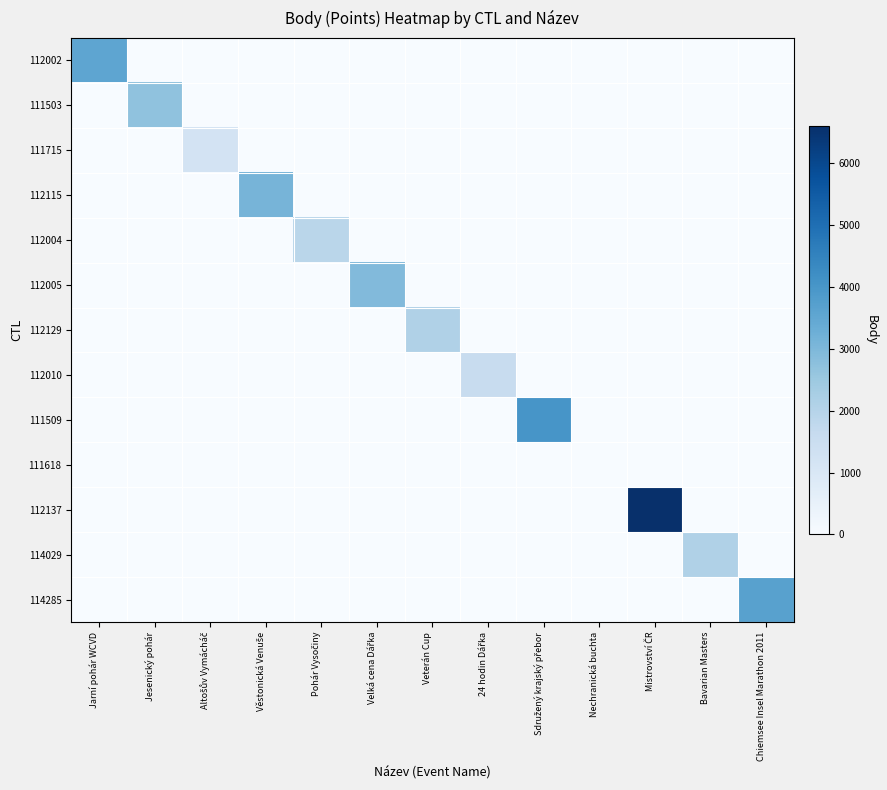

Reading right to left, what are all the values shown in this chart?

112002: Chiemsee Insel Marathon 2011=0	Bavarian Masters=0	Mistrovství ČR=0	Nechranická buchta=0	Sdružený krajský přebor=0	24 hodin Dářka=0	Veterán Cup=0	Velká cena Dářka=0	Pohár Vysočiny=0	Věstonická Venuše=0	Altošův Vymácháč=0	Jesenický pohár=0	Jarní pohár WCVD=3541
111503: Chiemsee Insel Marathon 2011=0	Bavarian Masters=0	Mistrovství ČR=0	Nechranická buchta=0	Sdružený krajský přebor=0	24 hodin Dářka=0	Veterán Cup=0	Velká cena Dářka=0	Pohár Vysočiny=0	Věstonická Venuše=0	Altošův Vymácháč=0	Jesenický pohár=2708	Jarní pohár WCVD=0
111715: Chiemsee Insel Marathon 2011=0	Bavarian Masters=0	Mistrovství ČR=0	Nechranická buchta=0	Sdružený krajský přebor=0	24 hodin Dářka=0	Veterán Cup=0	Velká cena Dářka=0	Pohár Vysočiny=0	Věstonická Venuše=0	Altošův Vymácháč=1206	Jesenický pohár=0	Jarní pohár WCVD=0
112115: Chiemsee Insel Marathon 2011=0	Bavarian Masters=0	Mistrovství ČR=0	Nechranická buchta=0	Sdružený krajský přebor=0	24 hodin Dářka=0	Veterán Cup=0	Velká cena Dářka=0	Pohár Vysočiny=0	Věstonická Venuše=3111	Altošův Vymácháč=0	Jesenický pohár=0	Jarní pohár WCVD=0
112004: Chiemsee Insel Marathon 2011=0	Bavarian Masters=0	Mistrovství ČR=0	Nechranická buchta=0	Sdružený krajský přebor=0	24 hodin Dářka=0	Veterán Cup=0	Velká cena Dářka=0	Pohár Vysočiny=1907	Věstonická Venuše=0	Altošův Vymácháč=0	Jesenický pohár=0	Jarní pohár WCVD=0
112005: Chiemsee Insel Marathon 2011=0	Bavarian Masters=0	Mistrovství ČR=0	Nechranická buchta=0	Sdružený krajský přebor=0	24 hodin Dářka=0	Veterán Cup=0	Velká cena Dářka=2918	Pohár Vysočiny=0	Věstonická Venuše=0	Altošův Vymácháč=0	Jesenický pohár=0	Jarní pohár WCVD=0
112129: Chiemsee Insel Marathon 2011=0	Bavarian Masters=0	Mistrovství ČR=0	Nechranická buchta=0	Sdružený krajský přebor=0	24 hodin Dářka=0	Veterán Cup=2109	Velká cena Dářka=0	Pohár Vysočiny=0	Věstonická Venuše=0	Altošův Vymácháč=0	Jesenický pohár=0	Jarní pohár WCVD=0
112010: Chiemsee Insel Marathon 2011=0	Bavarian Masters=0	Mistrovství ČR=0	Nechranická buchta=0	Sdružený krajský přebor=0	24 hodin Dářka=1581	Veterán Cup=0	Velká cena Dářka=0	Pohár Vysočiny=0	Věstonická Venuše=0	Altošův Vymácháč=0	Jesenický pohár=0	Jarní pohár WCVD=0
111509: Chiemsee Insel Marathon 2011=0	Bavarian Masters=0	Mistrovství ČR=0	Nechranická buchta=0	Sdružený krajský přebor=4016	24 hodin Dářka=0	Veterán Cup=0	Velká cena Dářka=0	Pohár Vysočiny=0	Věstonická Venuše=0	Altošův Vymácháč=0	Jesenický pohár=0	Jarní pohár WCVD=0
111618: Chiemsee Insel Marathon 2011=0	Bavarian Masters=0	Mistrovství ČR=0	Nechranická buchta=0	Sdružený krajský přebor=0	24 hodin Dářka=0	Veterán Cup=0	Velká cena Dářka=0	Pohár Vysočiny=0	Věstonická Venuše=0	Altošův Vymácháč=0	Jesenický pohár=0	Jarní pohár WCVD=0
112137: Chiemsee Insel Marathon 2011=0	Bavarian Masters=0	Mistrovství ČR=6606	Nechranická buchta=0	Sdružený krajský přebor=0	24 hodin Dářka=0	Veterán Cup=0	Velká cena Dářka=0	Pohár Vysočiny=0	Věstonická Venuše=0	Altošův Vymácháč=0	Jesenický pohár=0	Jarní pohár WCVD=0
114029: Chiemsee Insel Marathon 2011=0	Bavarian Masters=2109	Mistrovství ČR=0	Nechranická buchta=0	Sdružený krajský přebor=0	24 hodin Dářka=0	Veterán Cup=0	Velká cena Dářka=0	Pohár Vysočiny=0	Věstonická Venuše=0	Altošův Vymácháč=0	Jesenický pohár=0	Jarní pohár WCVD=0
114285: Chiemsee Insel Marathon 2011=3689	Bavarian Masters=0	Mistrovství ČR=0	Nechranická buchta=0	Sdružený krajský přebor=0	24 hodin Dářka=0	Veterán Cup=0	Velká cena Dářka=0	Pohár Vysočiny=0	Věstonická Venuše=0	Altošův Vymácháč=0	Jesenický pohár=0	Jarní pohár WCVD=0